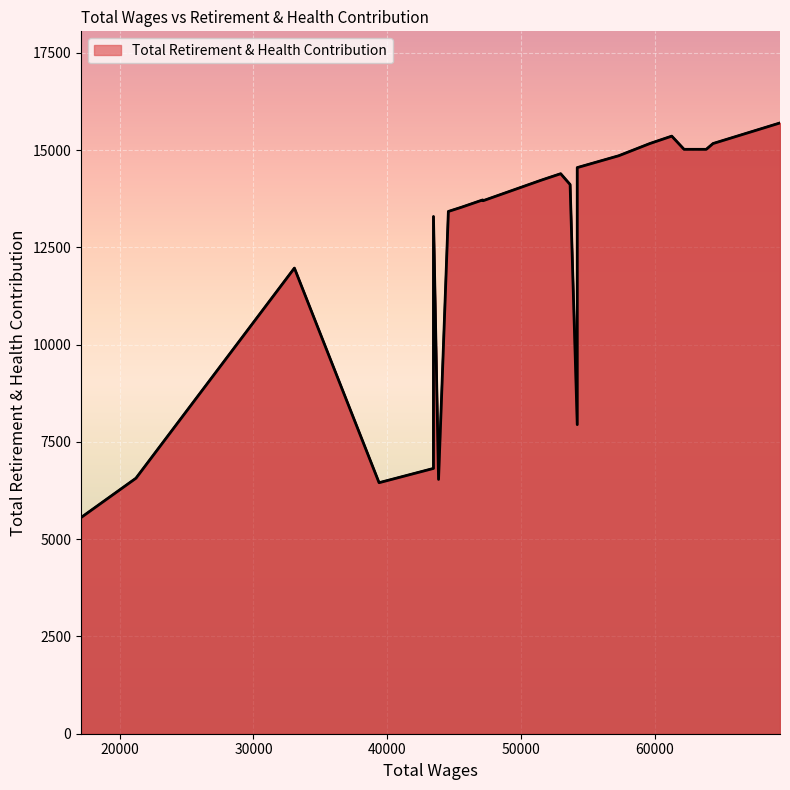

What is the approximate value at 54194.0, to the nearest 50?

7950